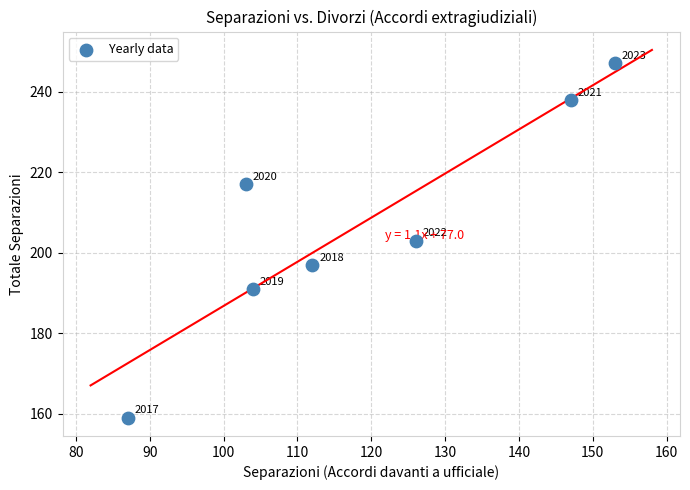

What Y value in the scatter plot is closest to 203?

203